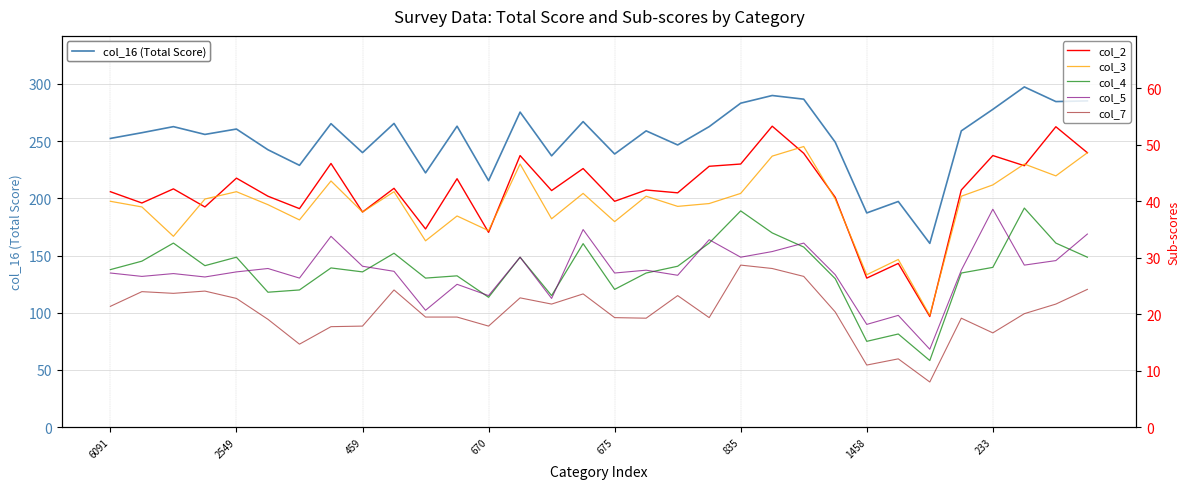

Is it true that col_7 equals 40.8 at 18?

False